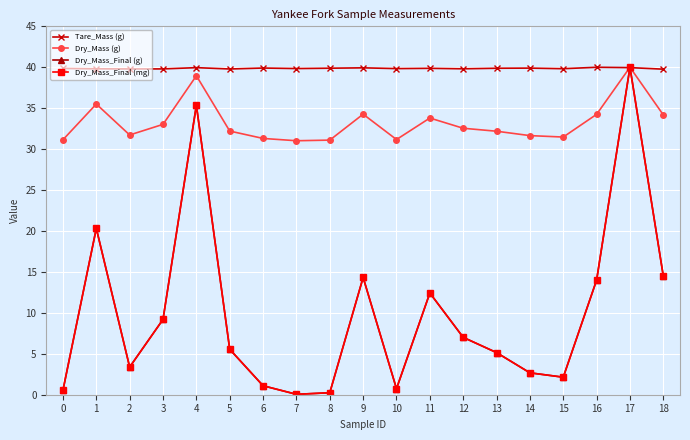

Is this an area chart (filled region under the line)?

No